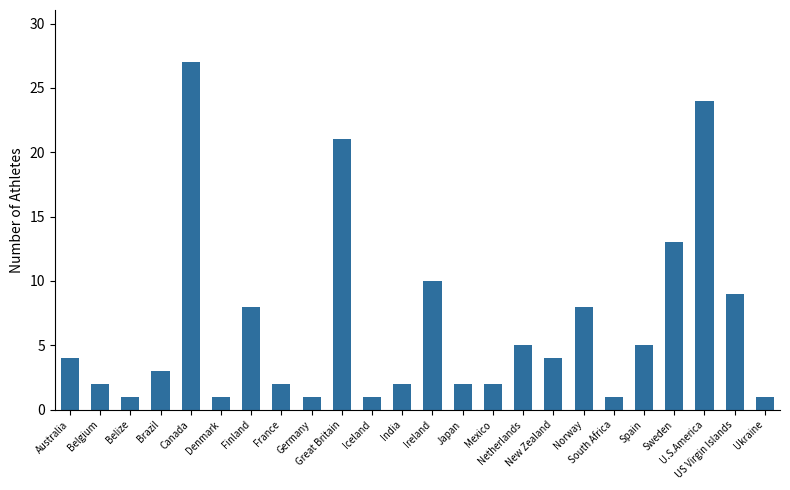

What is the difference between the values at Mexico and Brazil?

1